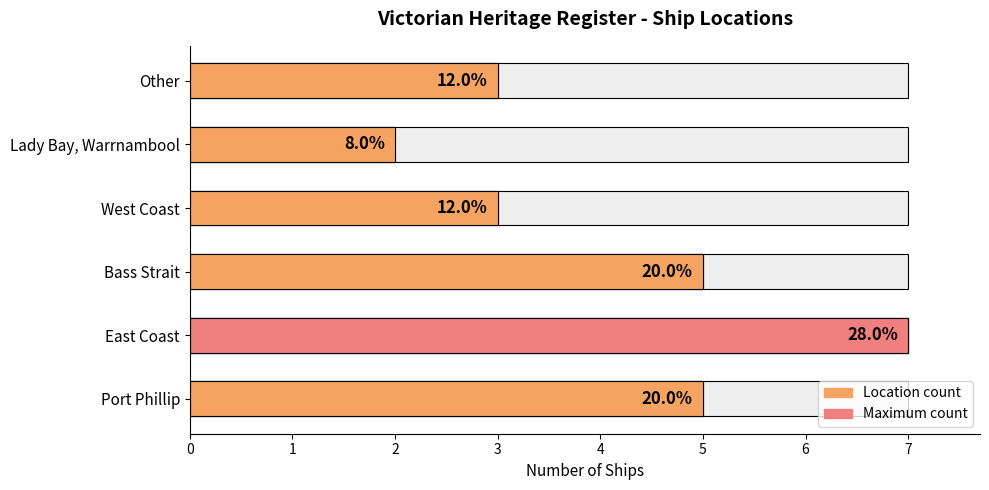

What is the value of the 6th bar from the left?

3